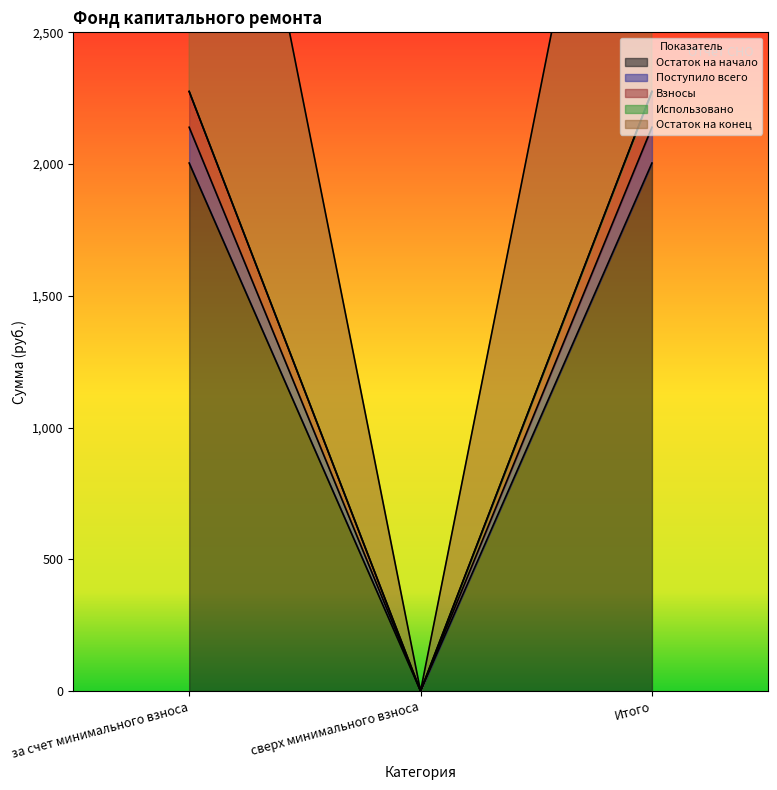

Between за счет минимального взноса and сверх минимального взноса, which series saw the biggest shift?

Взносы